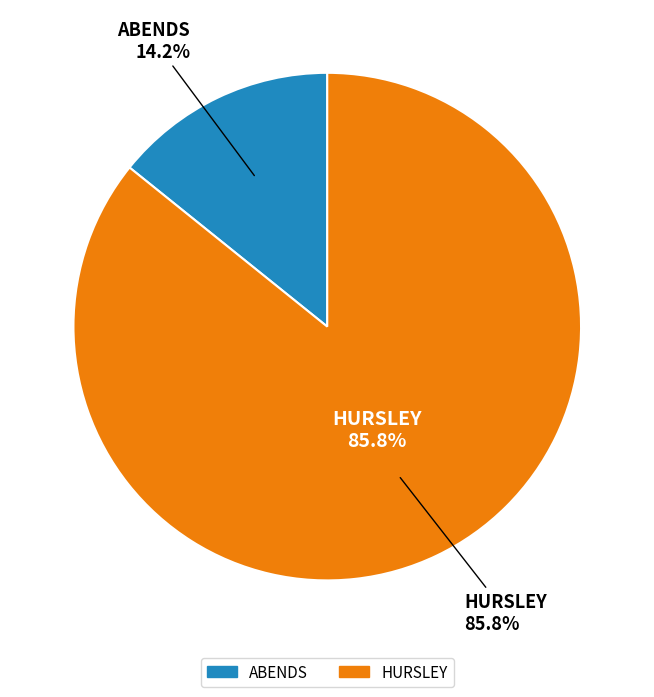

Rank the categories by value from highest to lowest.

HURSLEY, ABENDS